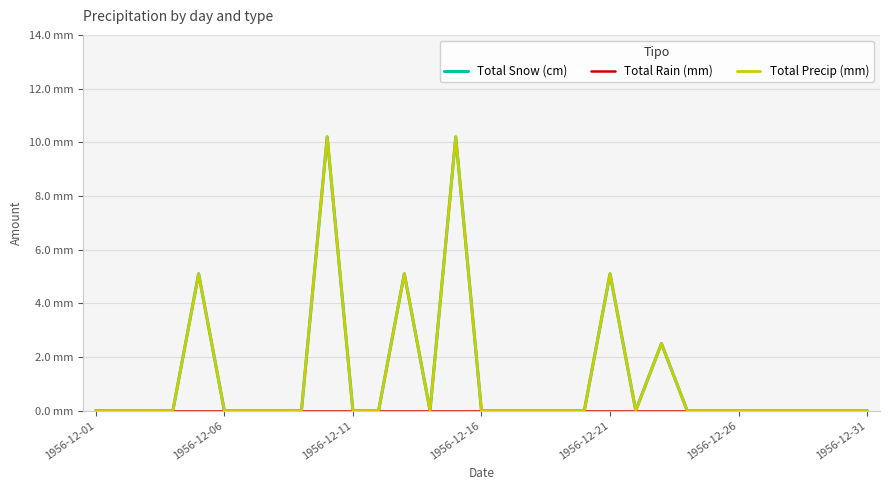

Is this an area chart (filled region under the line)?

No